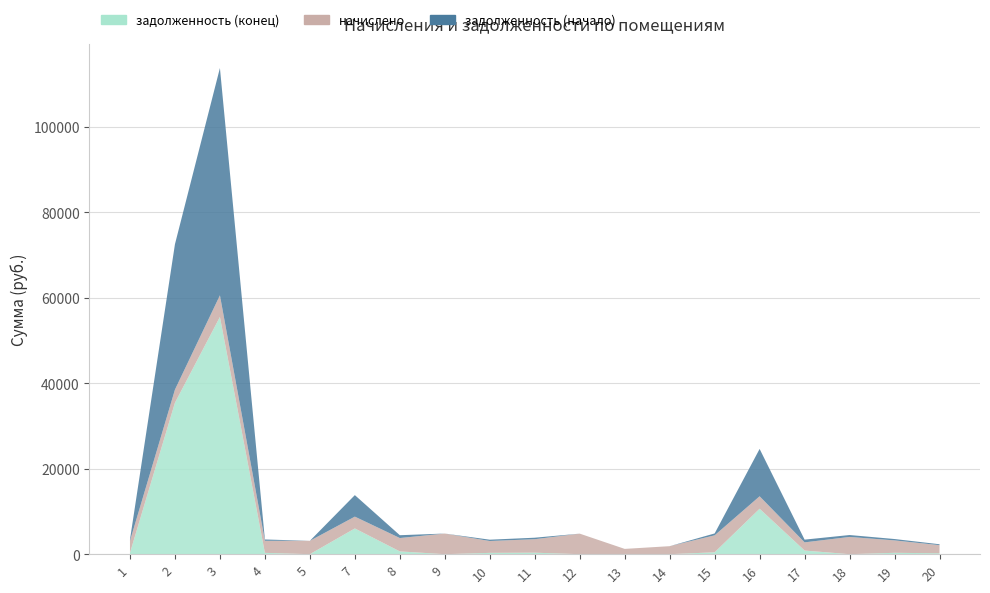

Reading left to right, what are all the values shown in this chart?

начислено: 1=2801.0	2=3069.5	3=5059.7	4=2816.8	5=3127.4	7=2764.2	8=3127.4	9=4828.1	10=2774.7	11=3153.8	12=4807.0	13=1237.3	14=1874.3	15=3969.8	16=2911.6	17=1911.2	18=4033.0	19=2901.1	20=1900.7
задолженность (начало): 1=311.2	2=34011.8	3=53165.5	4=313.0	5=0.0	7=5029.7	8=658.8	9=0.0	10=308.3	11=350.4	12=0.0	13=0.0	14=0.0	15=441.1	16=11075.0	17=638.9	18=448.1	19=322.3	20=211.2
задолженность (конец): 1=311.2	2=35418.4	3=55484.2	4=313.0	5=0.0	7=6021.2	8=652.2	9=0.0	10=308.3	11=350.4	12=0.0	13=0.0	14=0.0	15=441.1	16=10631.0	17=854.4	18=0.0	19=322.3	20=211.2